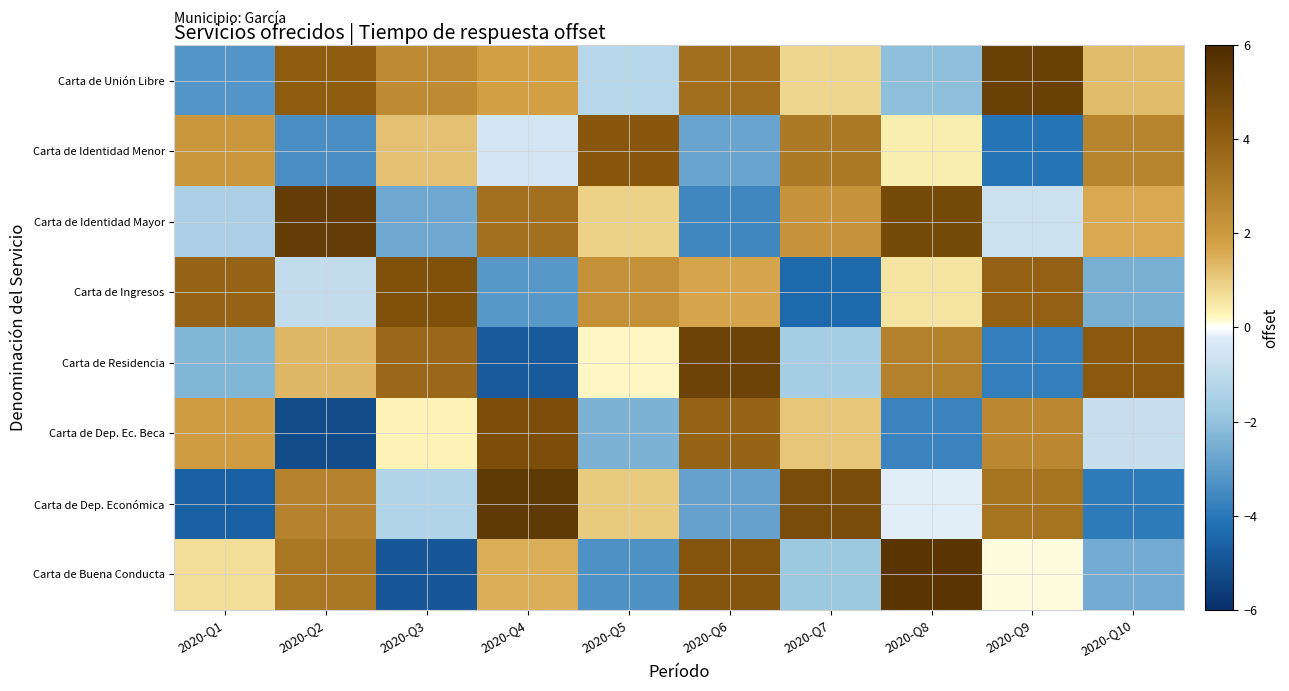

What is the difference between the highest and lowest values at 2020-Q3?

9.4